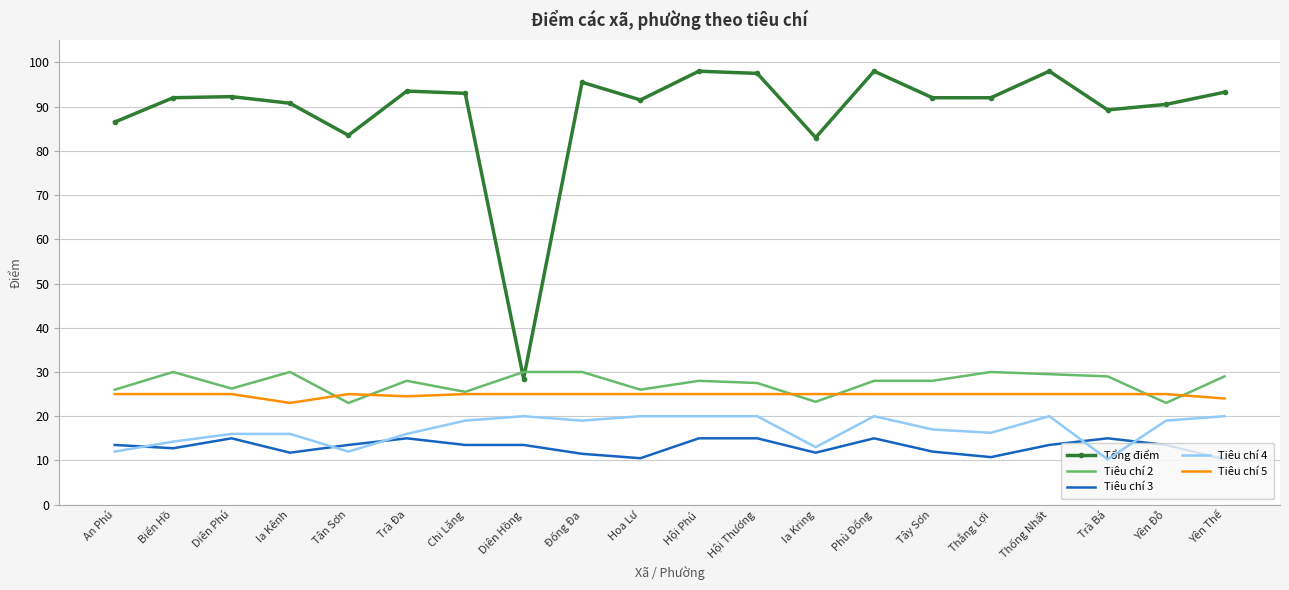

What is the total value across all series at Trà Bá?

168.5